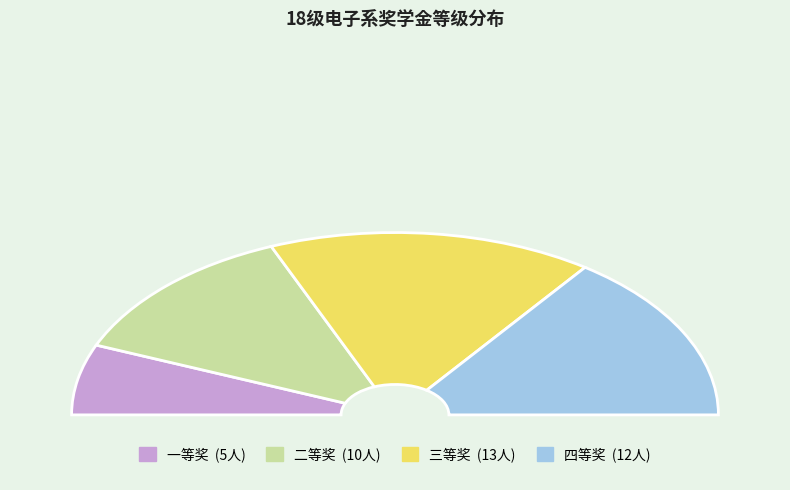

Is it true that 一等奖 is 12% of the pie?

True